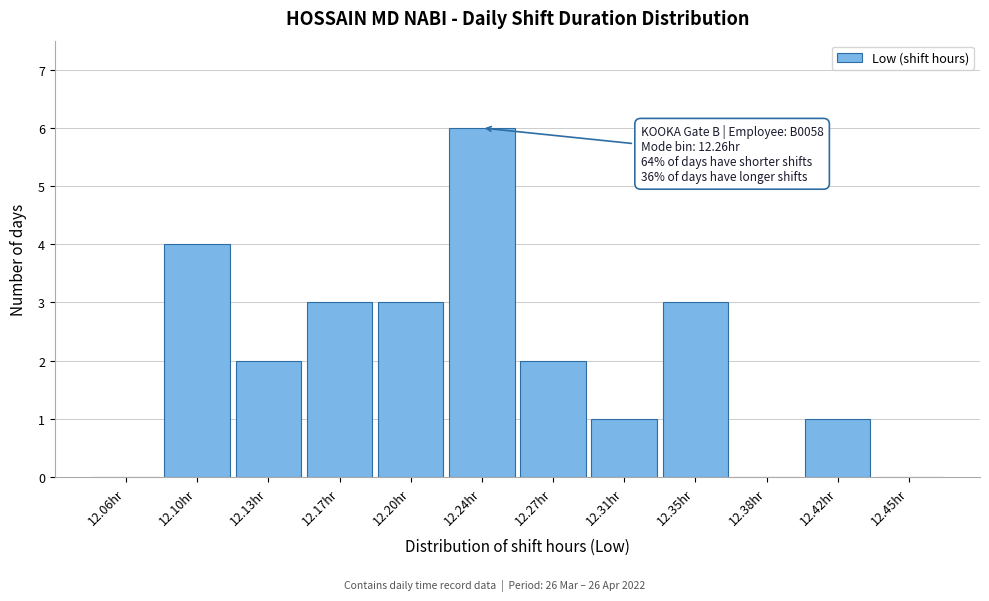

Reading right to left, extract all data points from this chart.

12.45hr=0	12.42hr=1	12.38hr=0	12.35hr=3	12.31hr=1	12.27hr=2	12.24hr=6	12.20hr=3	12.17hr=3	12.13hr=2	12.10hr=4	12.06hr=0